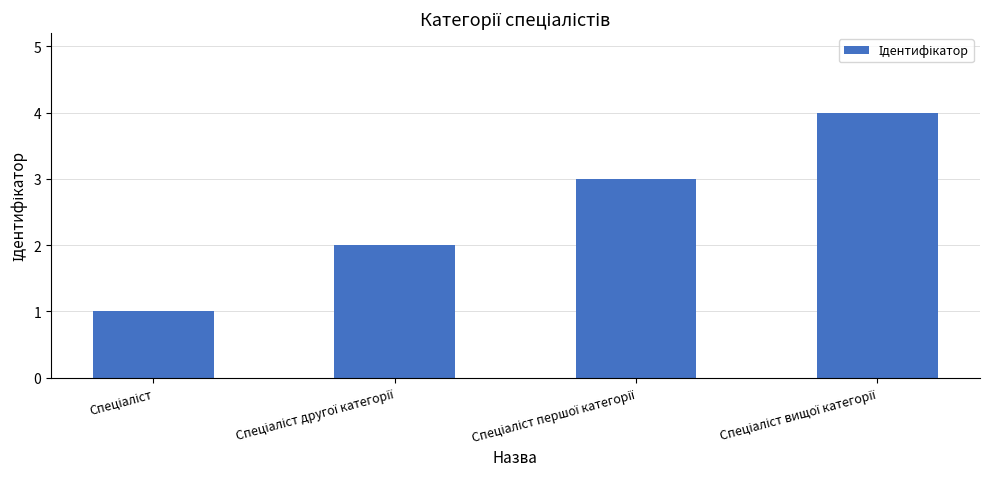

What is the value of the 3rd bar from the left?

3